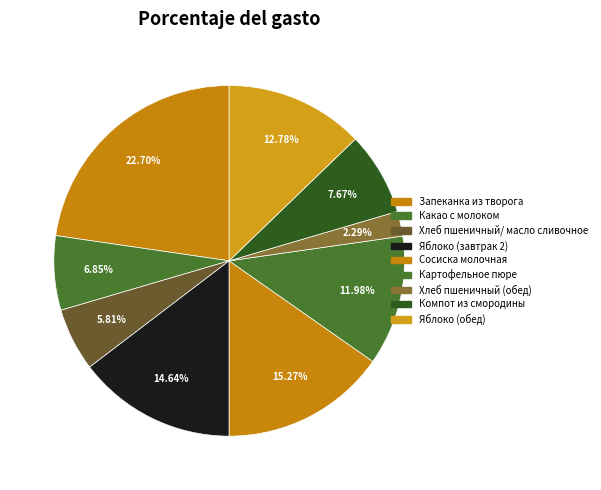

How many segments does this pie chart have?

9